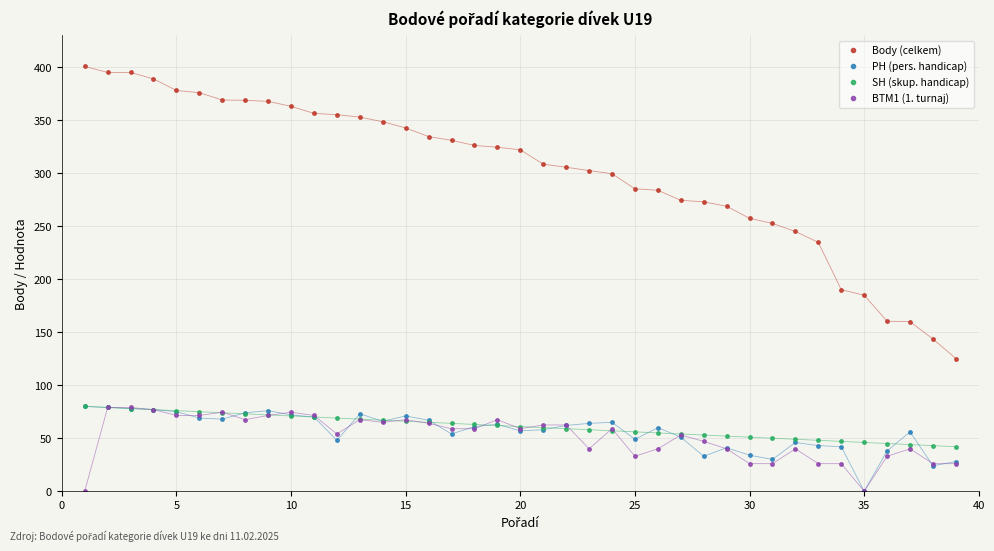

True or false: Body (celkem) and SH (skup. handicap) intersect in this chart.

False